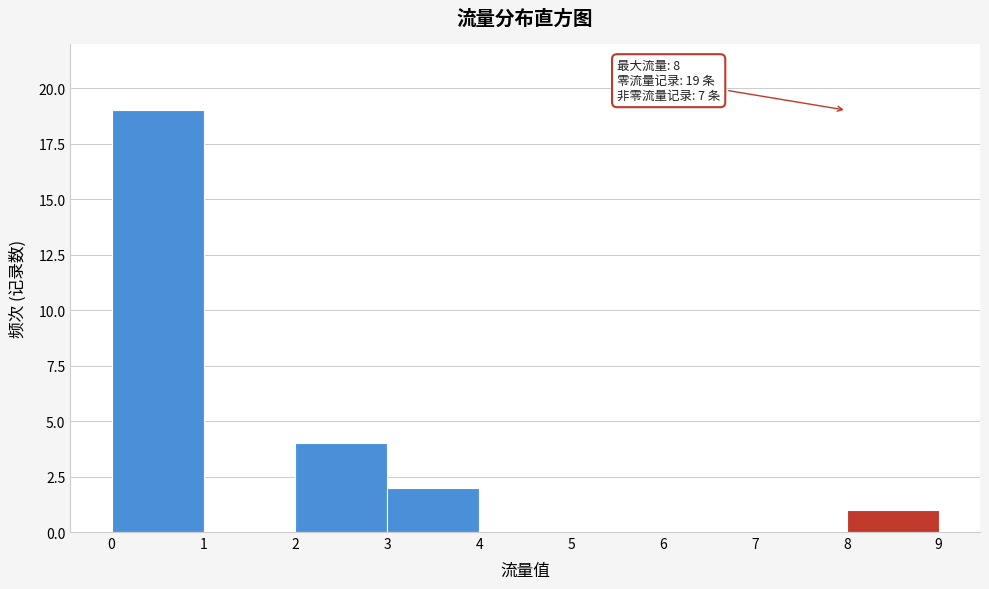

Over which range of the x-axis is the bar tallest?

0 to 1